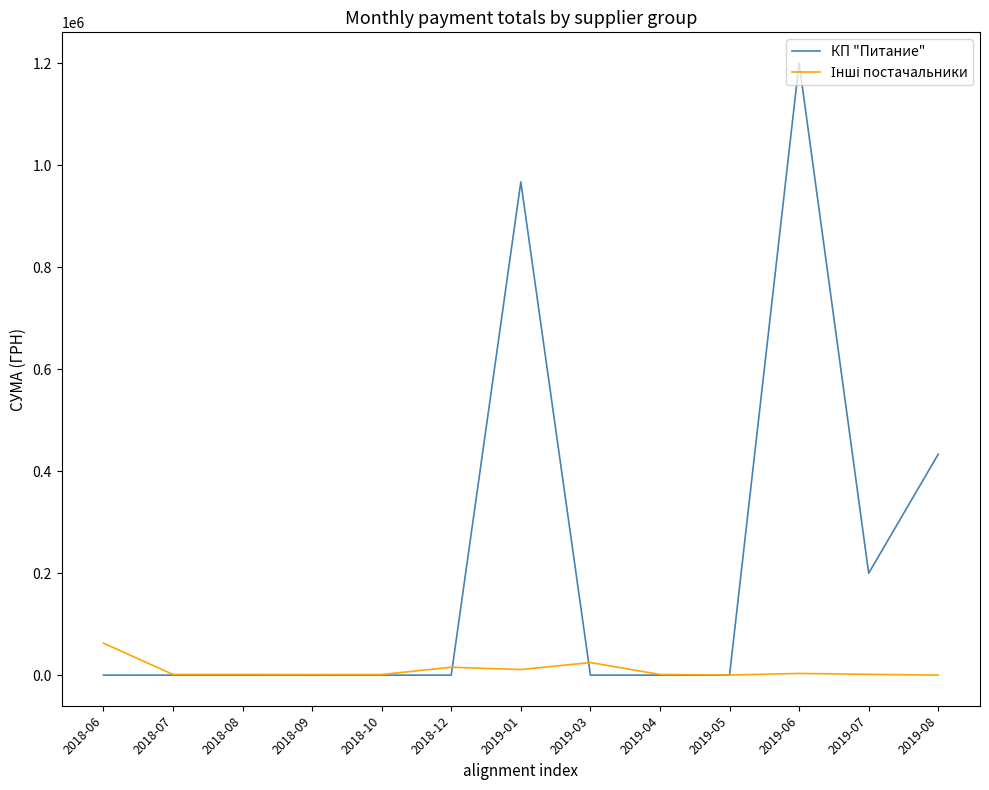

Which series has the largest range (max minus min)?

КП "Питание"